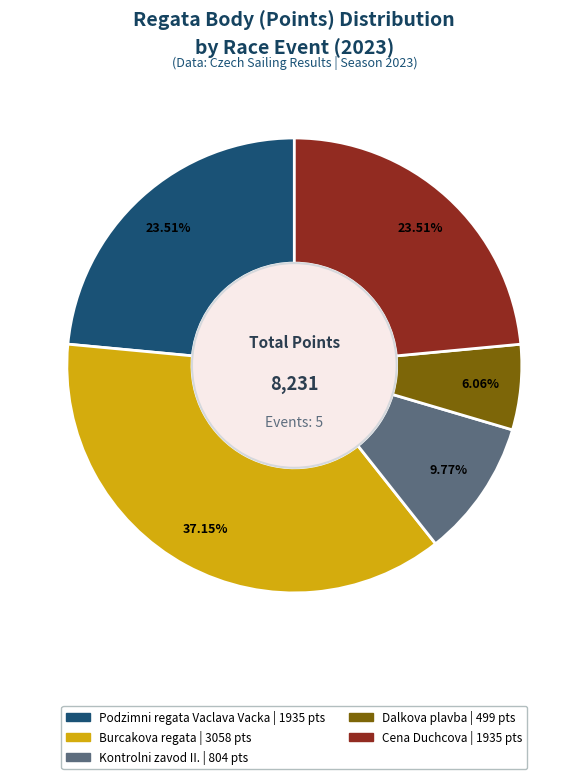

Is there a majority slice in this chart?

No